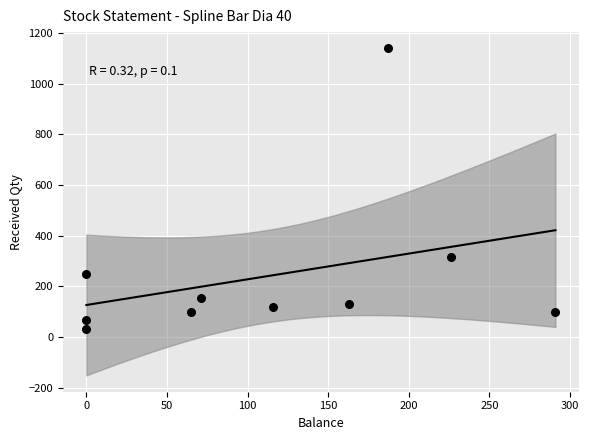

What Y value in the scatter plot is closest to 585?

315